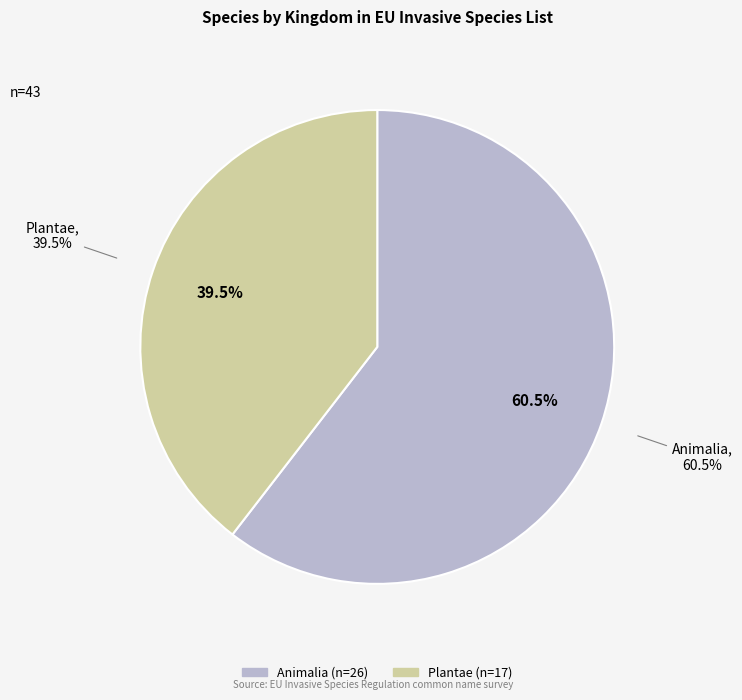

What is the change in value from Animalia to Plantae?

-9